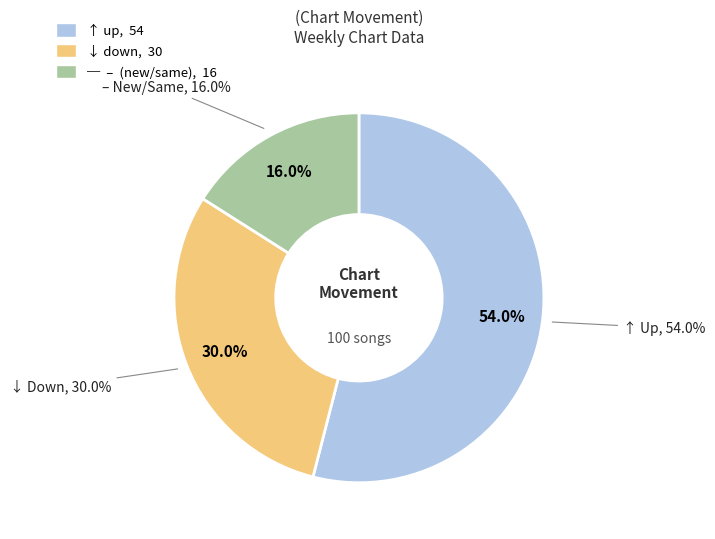

Between up and down, which is larger?

up